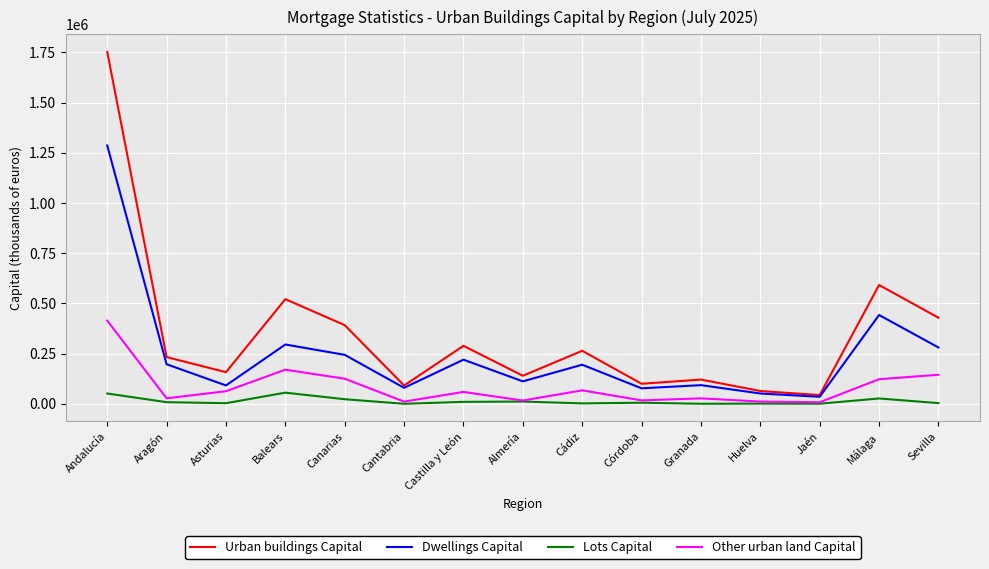

The Other urban land Capital series shows 27320 at Granada. True or false?

True